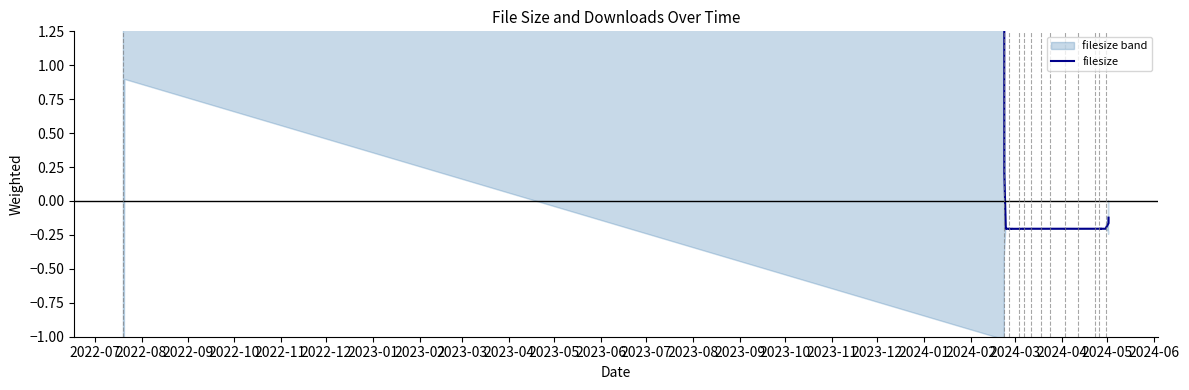

What is the difference between the maximum and minimum values?

1.7